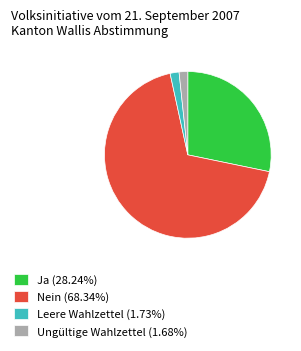

Is the sum of Nein and Leere Wahlzettel greater than half?

Yes